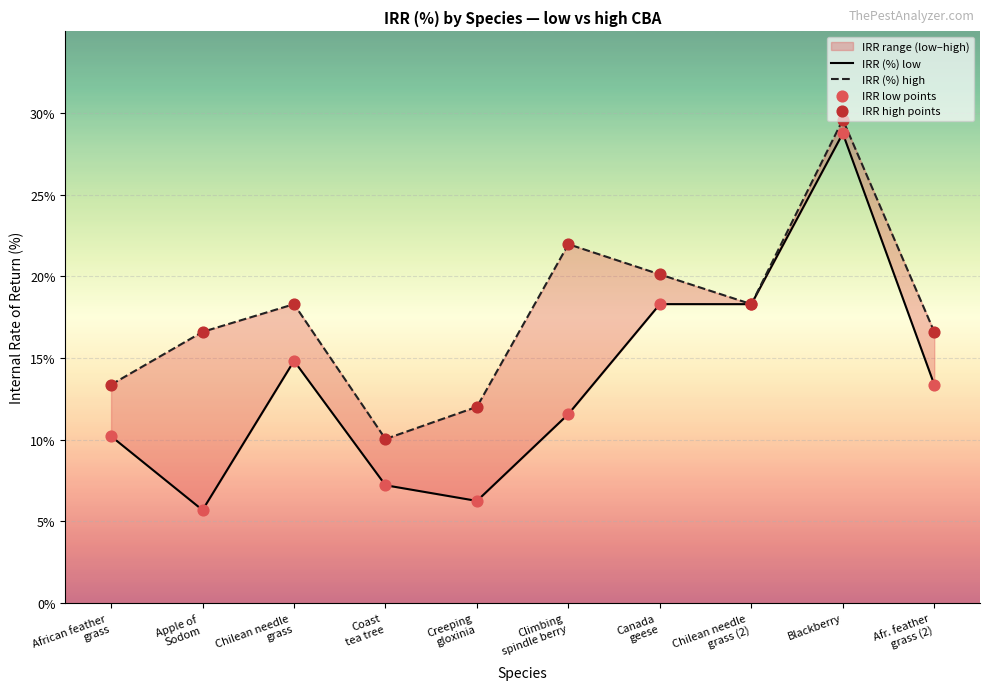

Which series reaches the minimum Y coordinate?

IRR (%) low